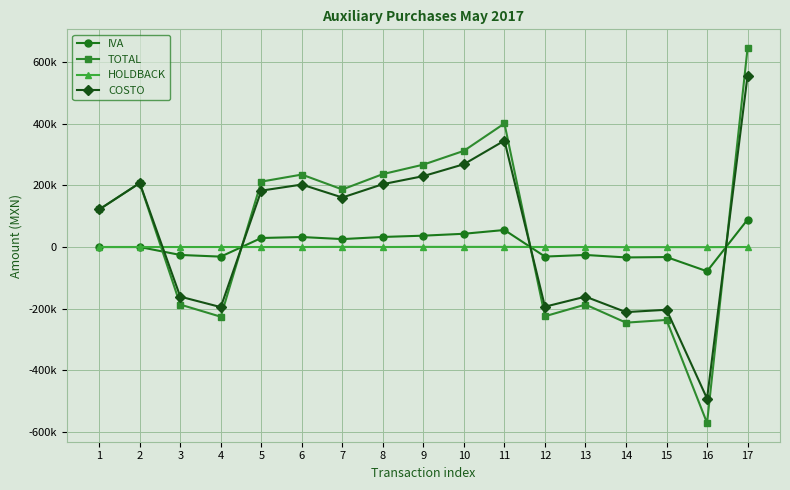

What are all the series names shown in the legend?

IVA, TOTAL, HOLDBACK, COSTO